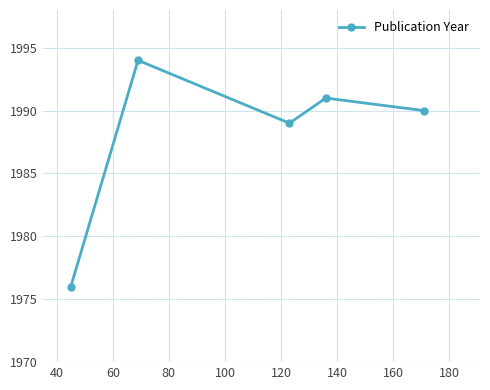

What is the maximum value shown in the chart?

1994